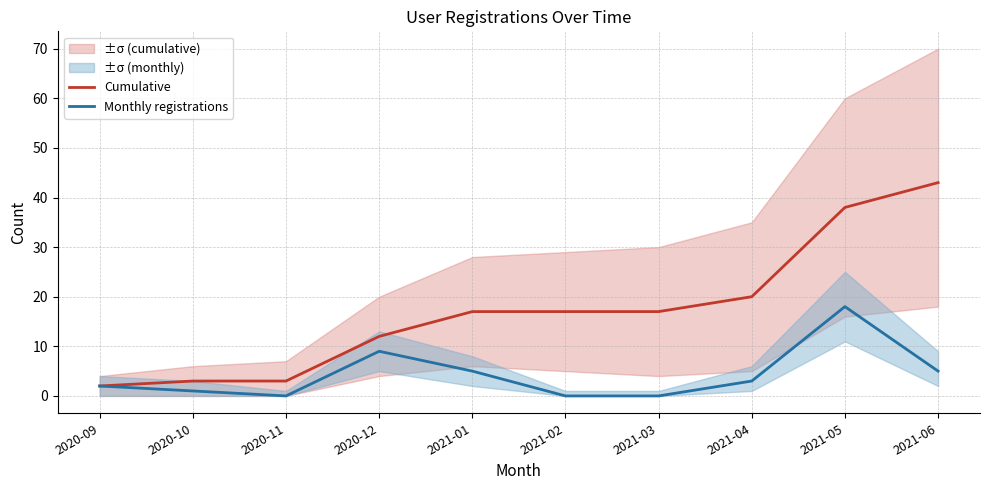

True or false: Monthly registrations and Cumulative cross at least once.

False